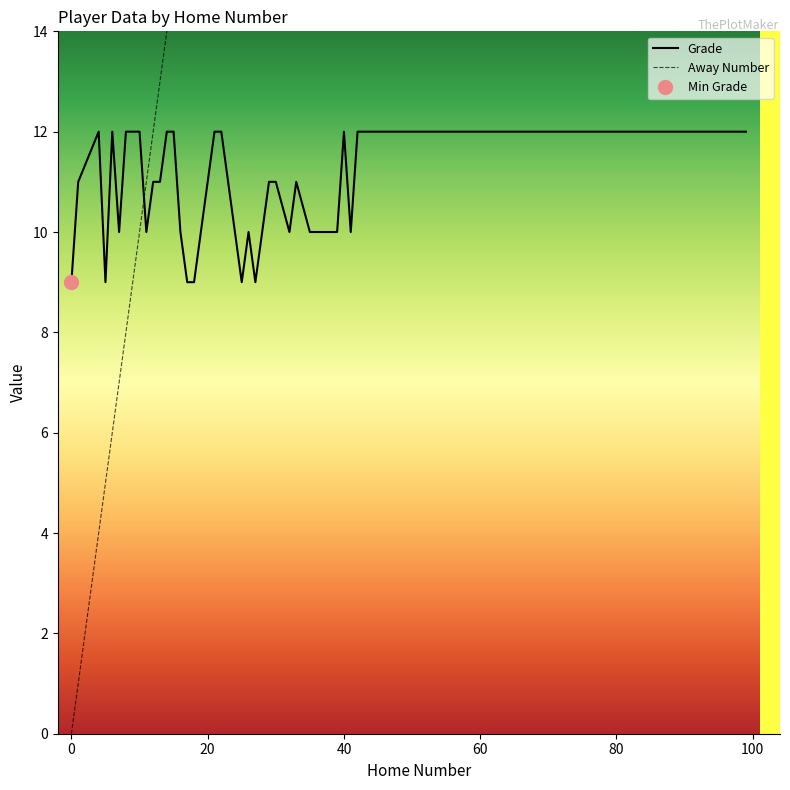

What is the maximum value for Grade?

12